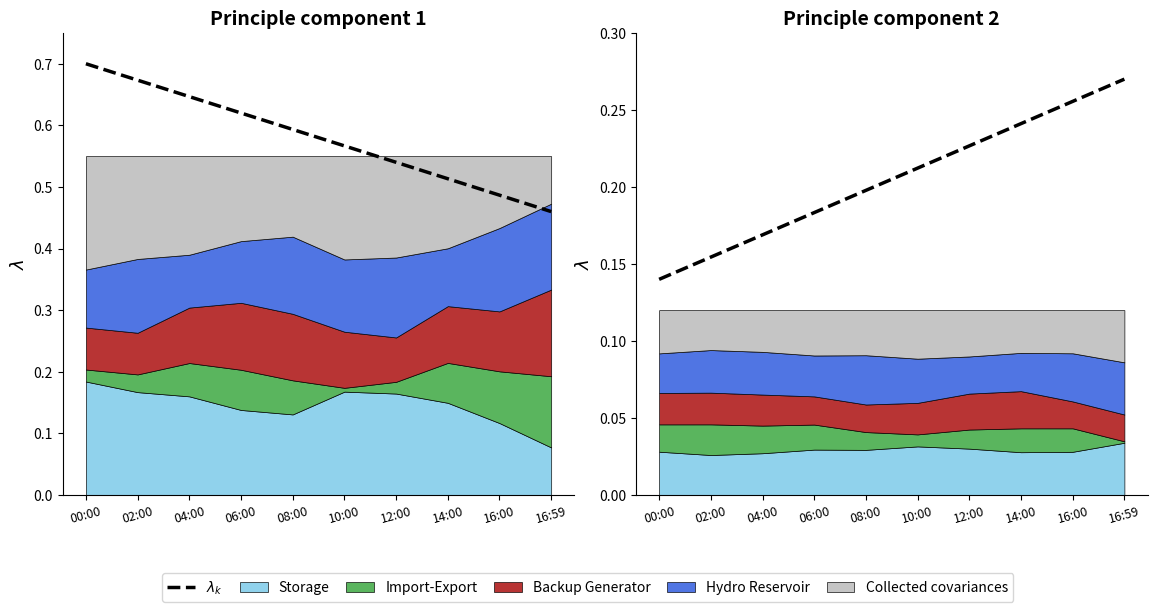

Reading left to right, extract all data points from this chart.

00:00=0.1	02:00=0.2	04:00=0.2	06:00=0.2	08:00=0.2	10:00=0.2	12:00=0.2	14:00=0.2	16:00=0.3	16:59=0.3